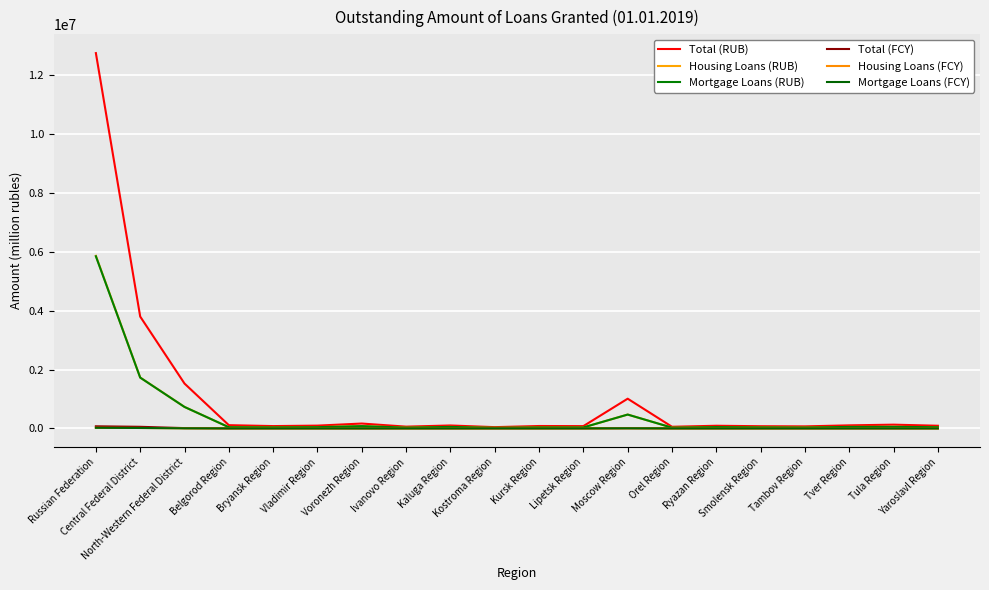

In Housing Loans (RUB), how many points are higher than both neighbors (excluding endpoints)?

6